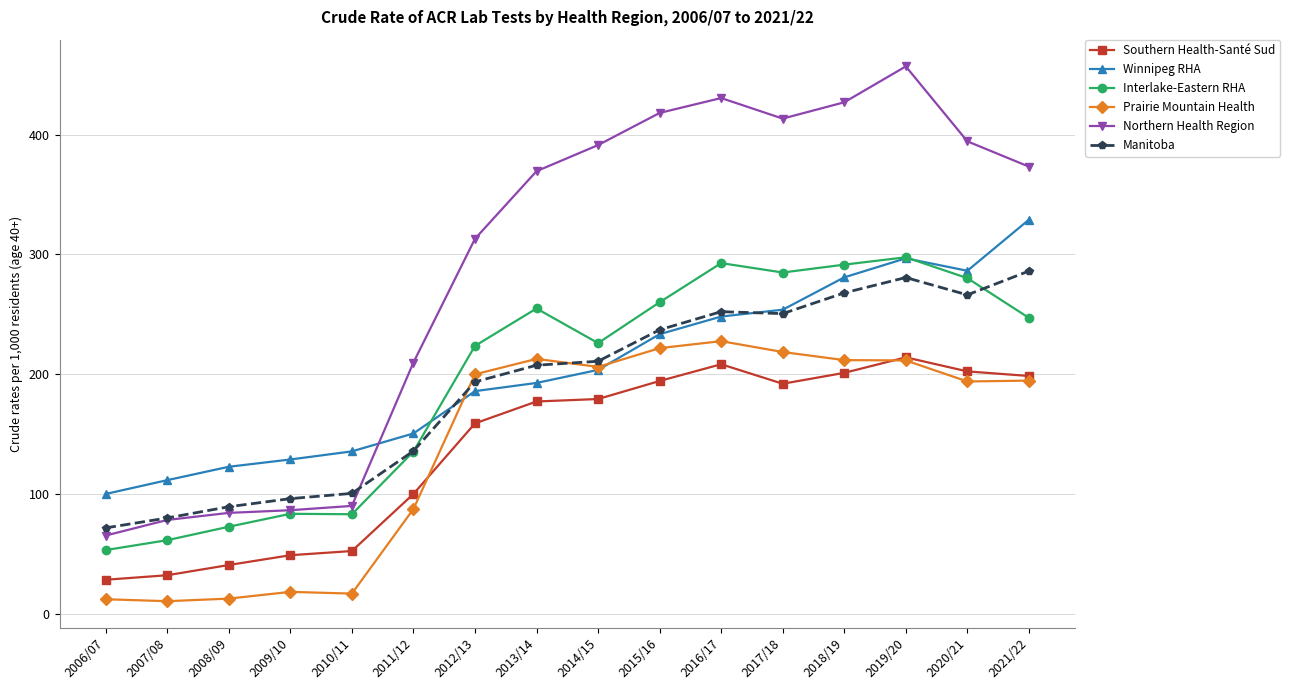

What is the label of the 14th point from the right?

2008/09